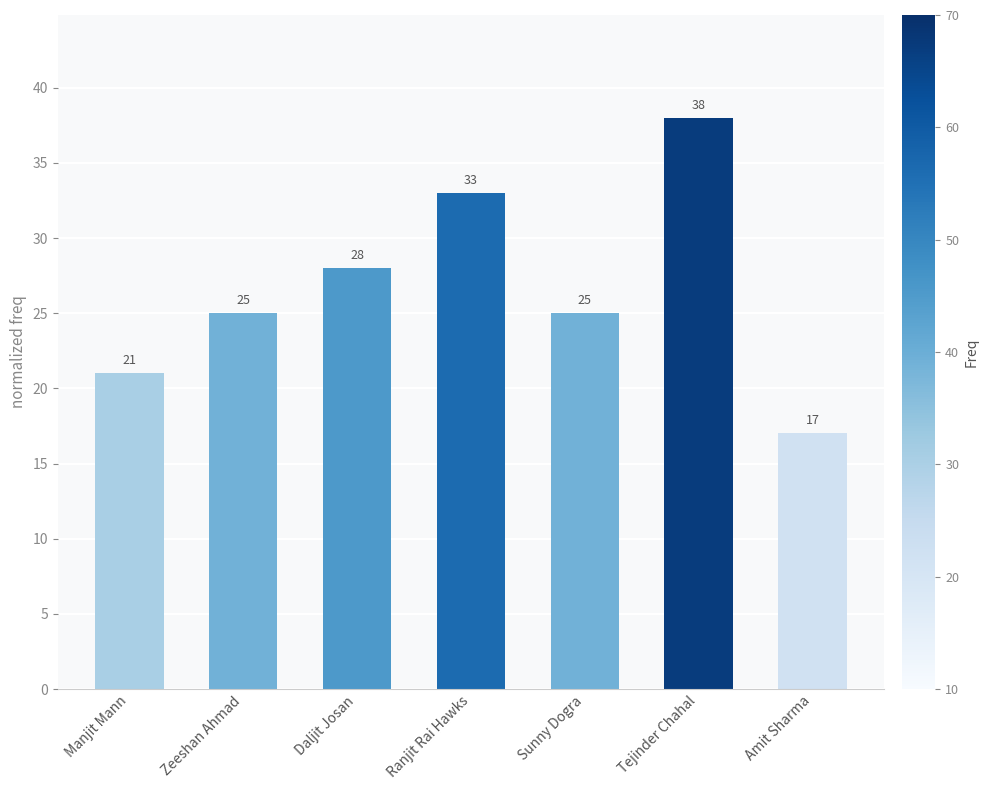

What is the minimum value shown in the chart?

17